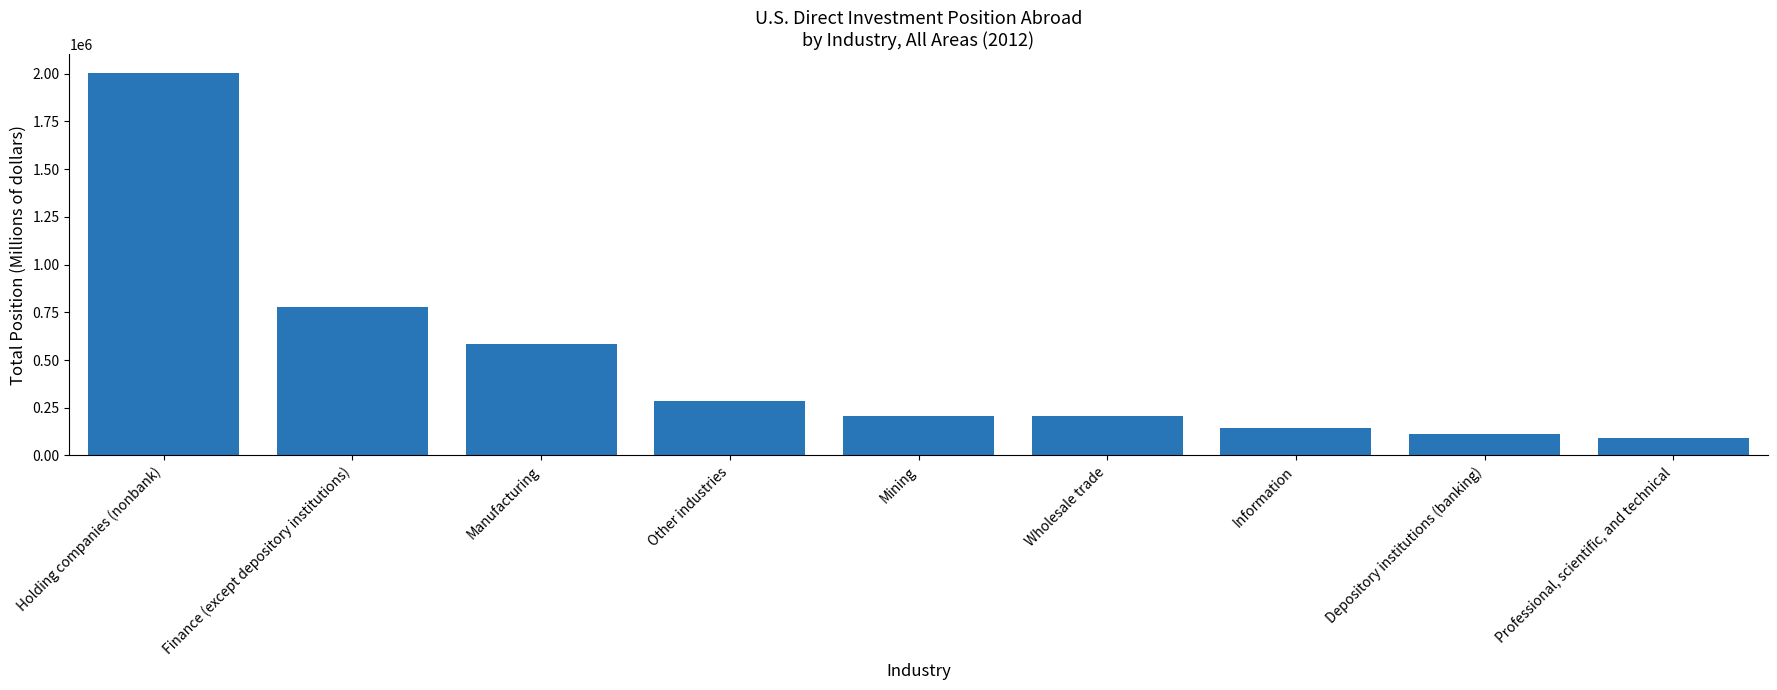

List the labels in order of value, largest first.

Holding companies (nonbank), Finance (except depository institutions), Manufacturing, Other industries, Mining, Wholesale trade, Information, Depository institutions (banking), Professional, scientific, and technical